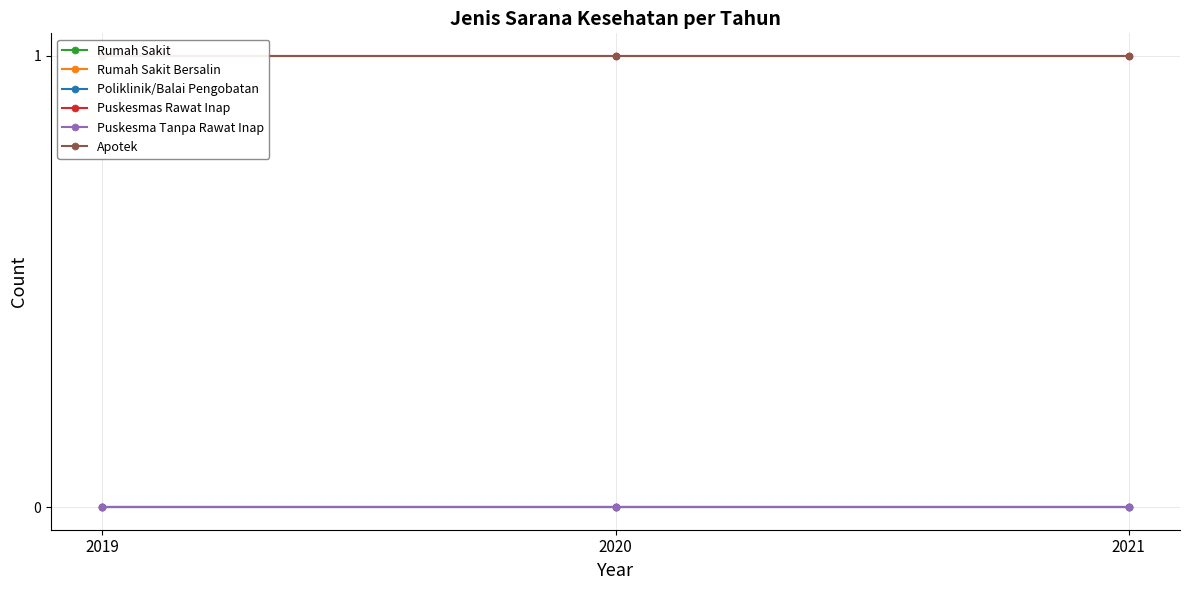

How many lines are shown in the chart?

6